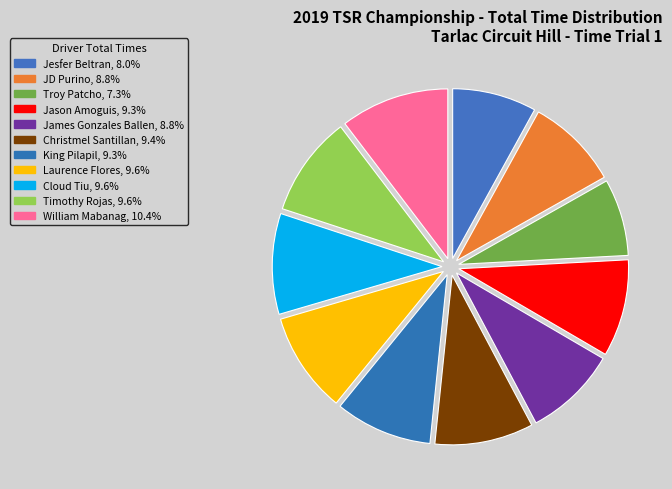

True or false: Jason Amoguis accounts for 9% of the total.

True